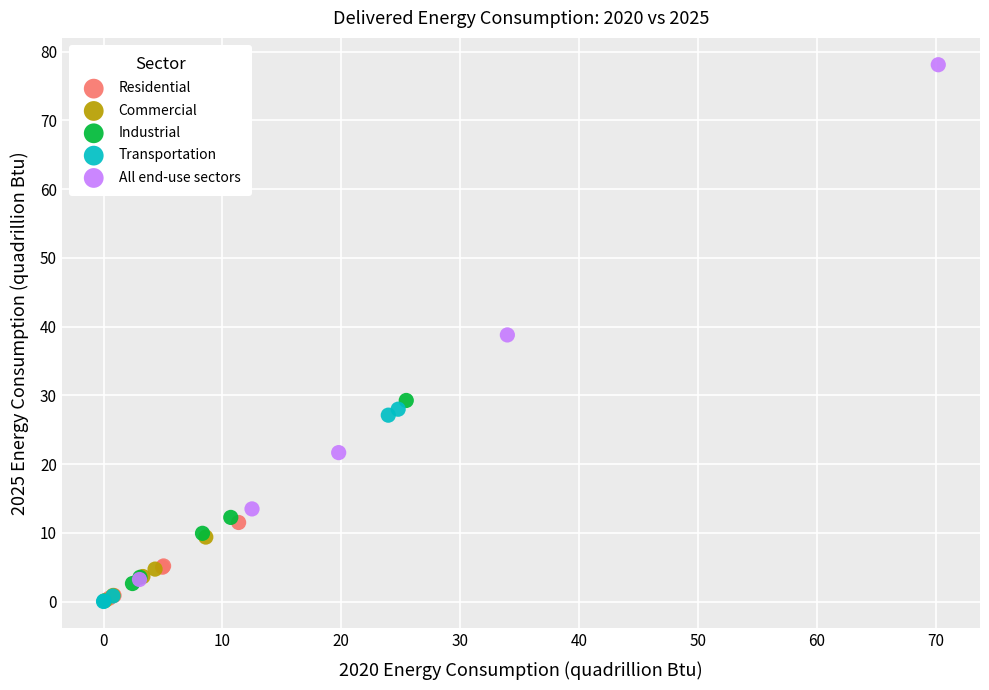

Which series contains the highest Y value?

All end-use sectors